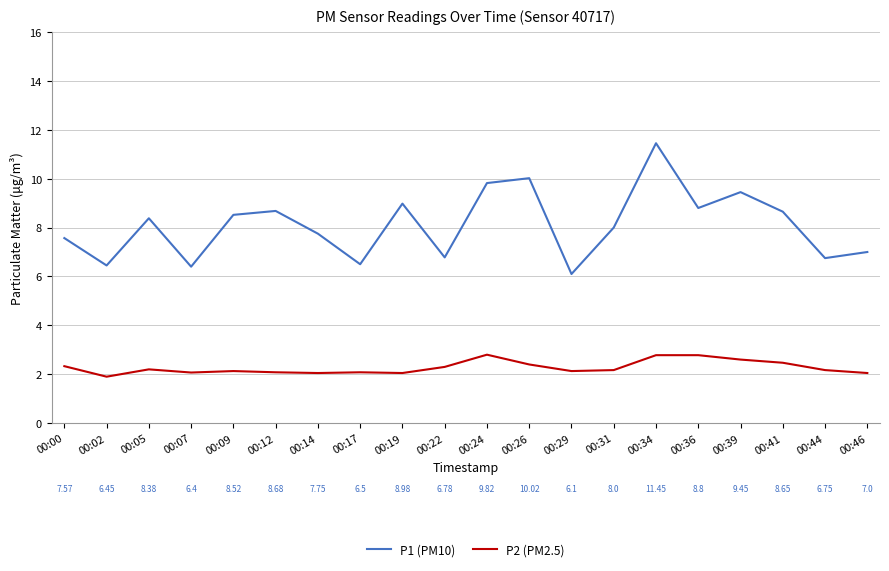

Which series has the largest total across all categories?

P1 (PM10)